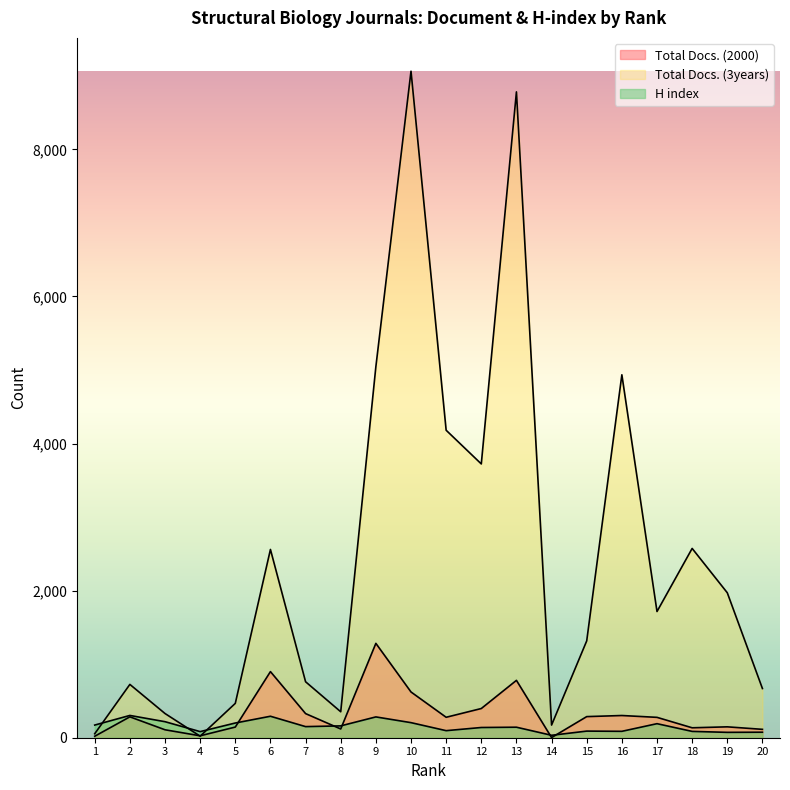

Between 14 and 17, which is larger?

17